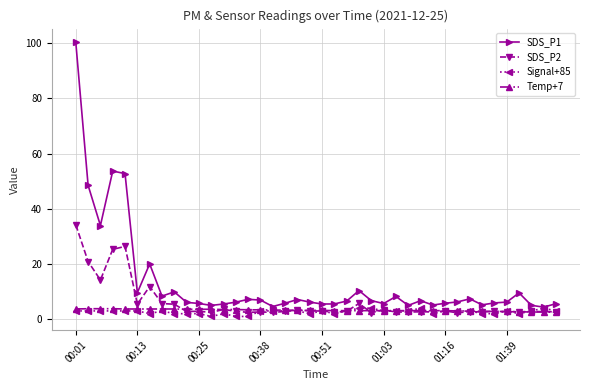

Which series has the largest total across all categories?

SDS_P1